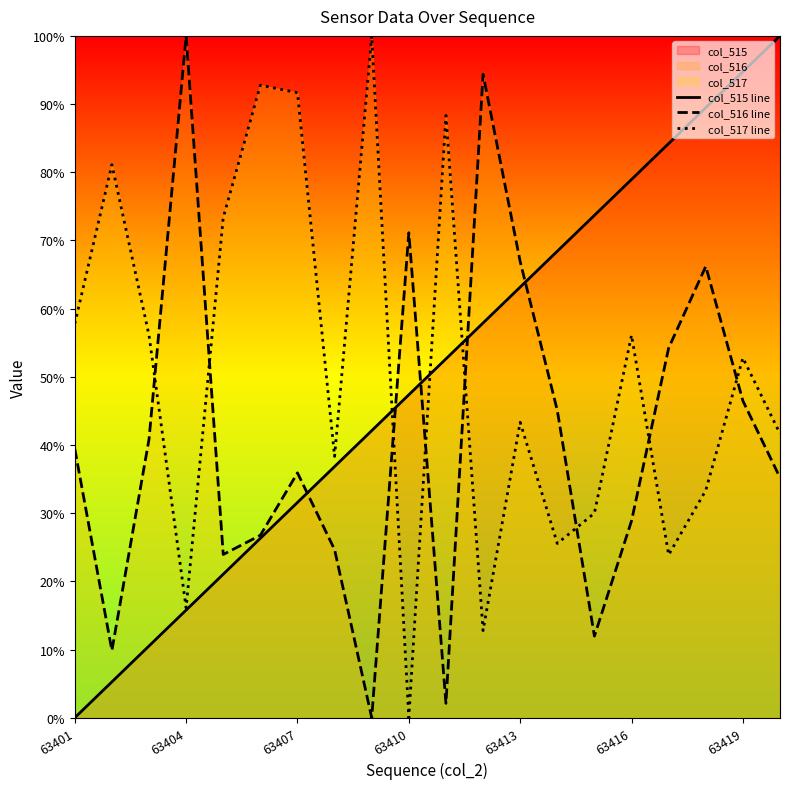

The col_517 line series shows 32.6 at 63407. True or false?

False